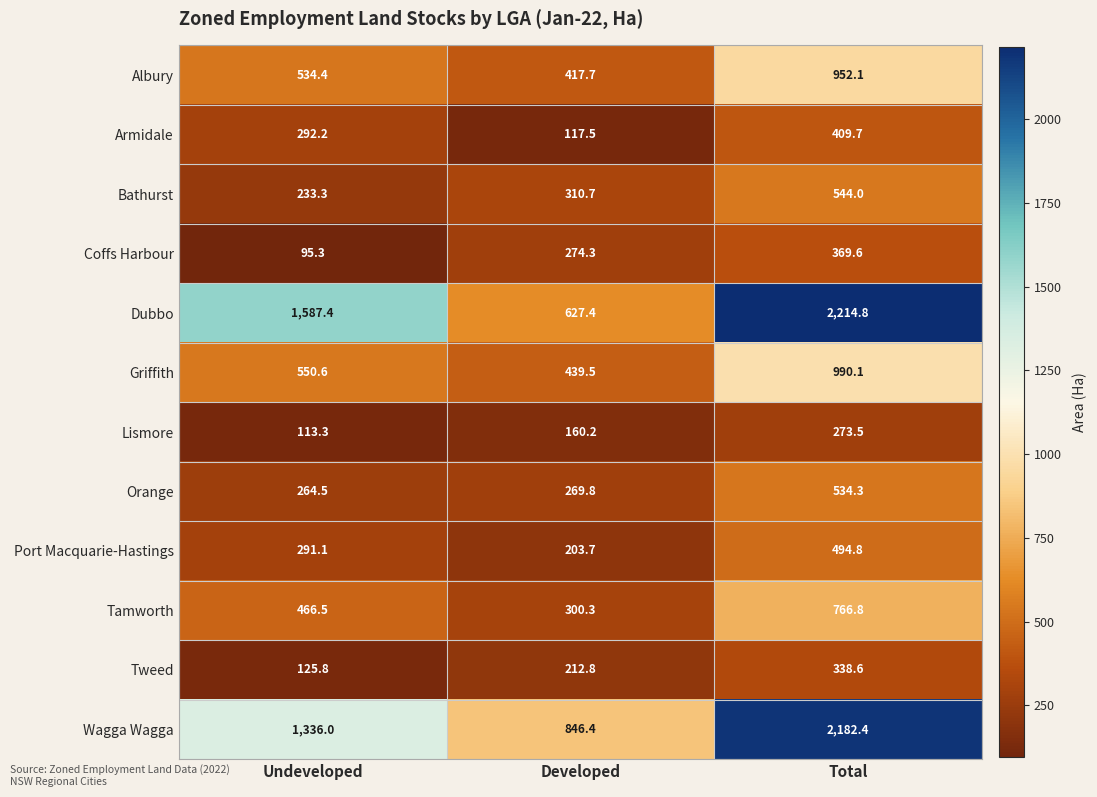

What is the spread (max minus min) of values at Total?

1941.3